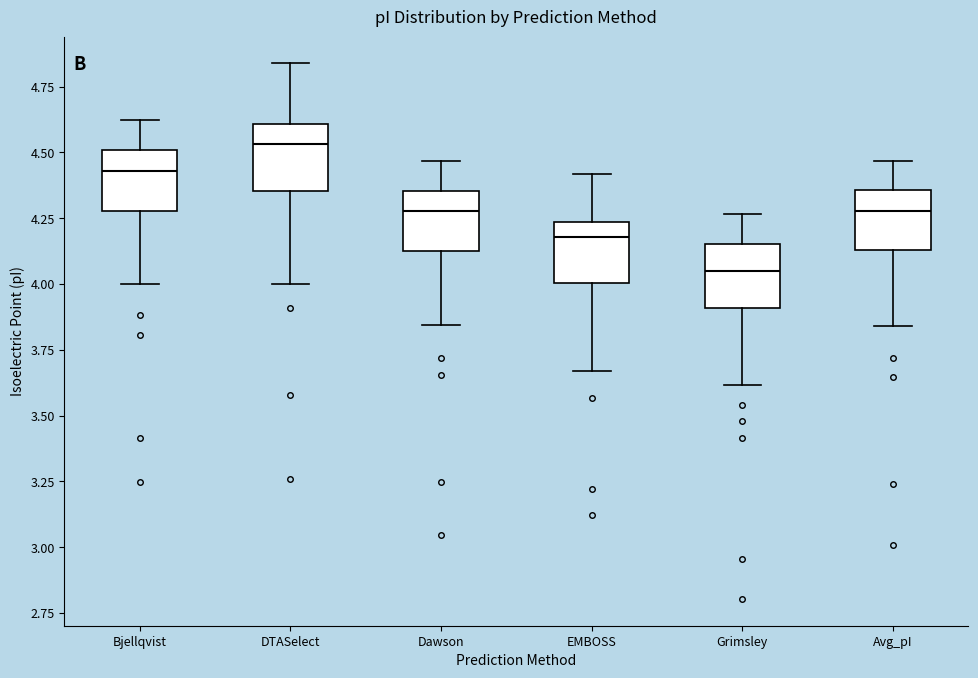

Which box's median line is the lowest?

Grimsley